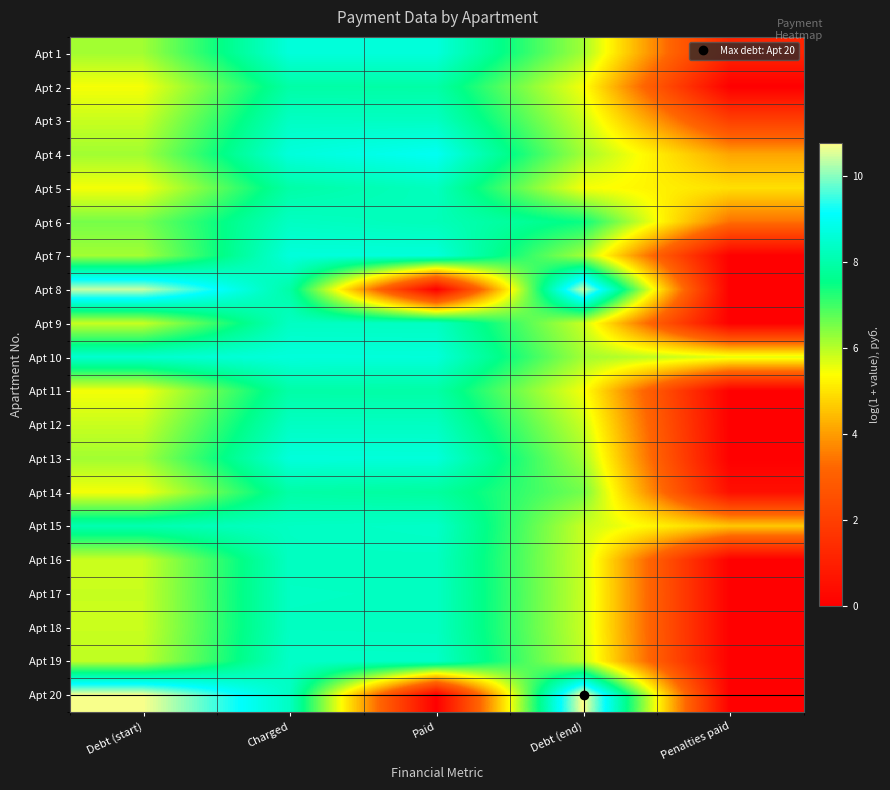

Between Paid and Debt (start), which is larger?

Paid